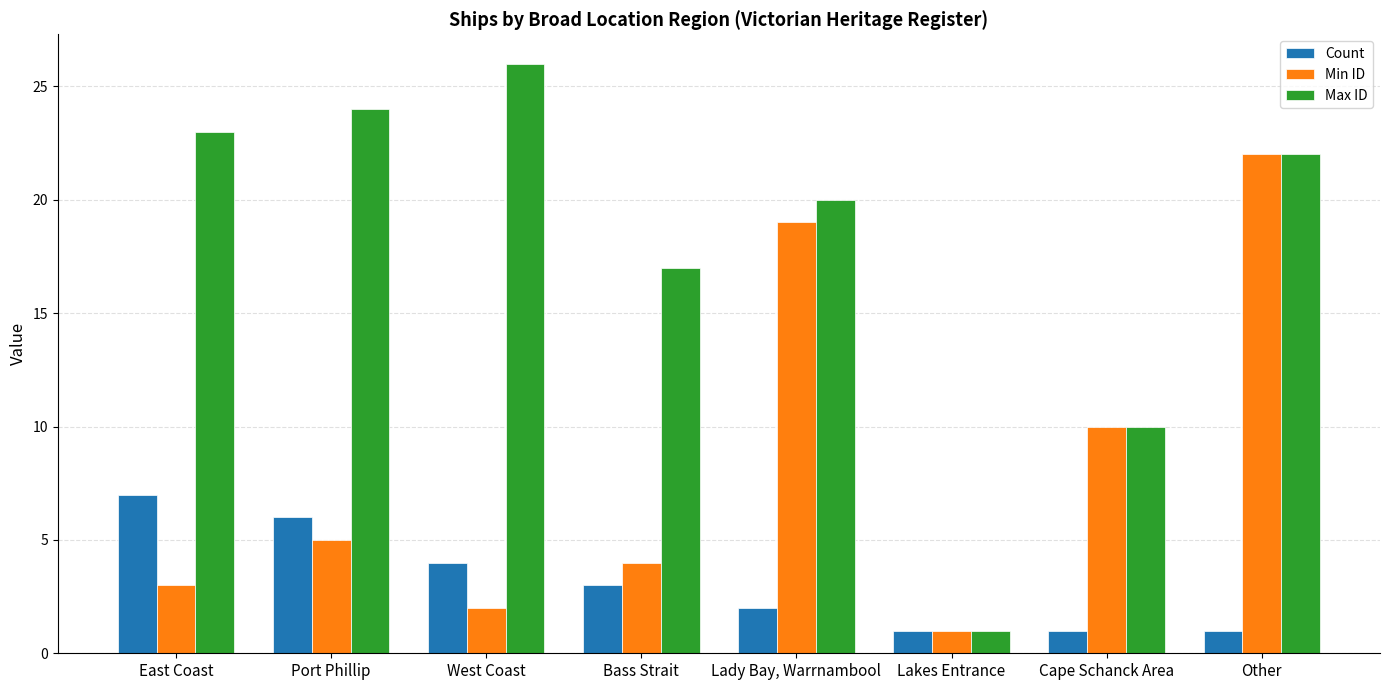

Reading left to right, list all the values displayed in this chart.

Count: East Coast=7	Port Phillip=6	West Coast=4	Bass Strait=3	Lady Bay, Warrnambool=2	Lakes Entrance=1	Cape Schanck Area=1	Other=1
Min ID: East Coast=3	Port Phillip=5	West Coast=2	Bass Strait=4	Lady Bay, Warrnambool=19	Lakes Entrance=1	Cape Schanck Area=10	Other=22
Max ID: East Coast=23	Port Phillip=24	West Coast=26	Bass Strait=17	Lady Bay, Warrnambool=20	Lakes Entrance=1	Cape Schanck Area=10	Other=22